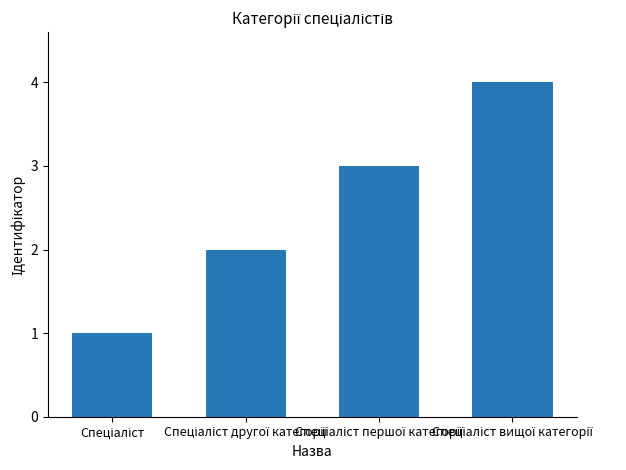

Count the values in the range 2 to 4.

3